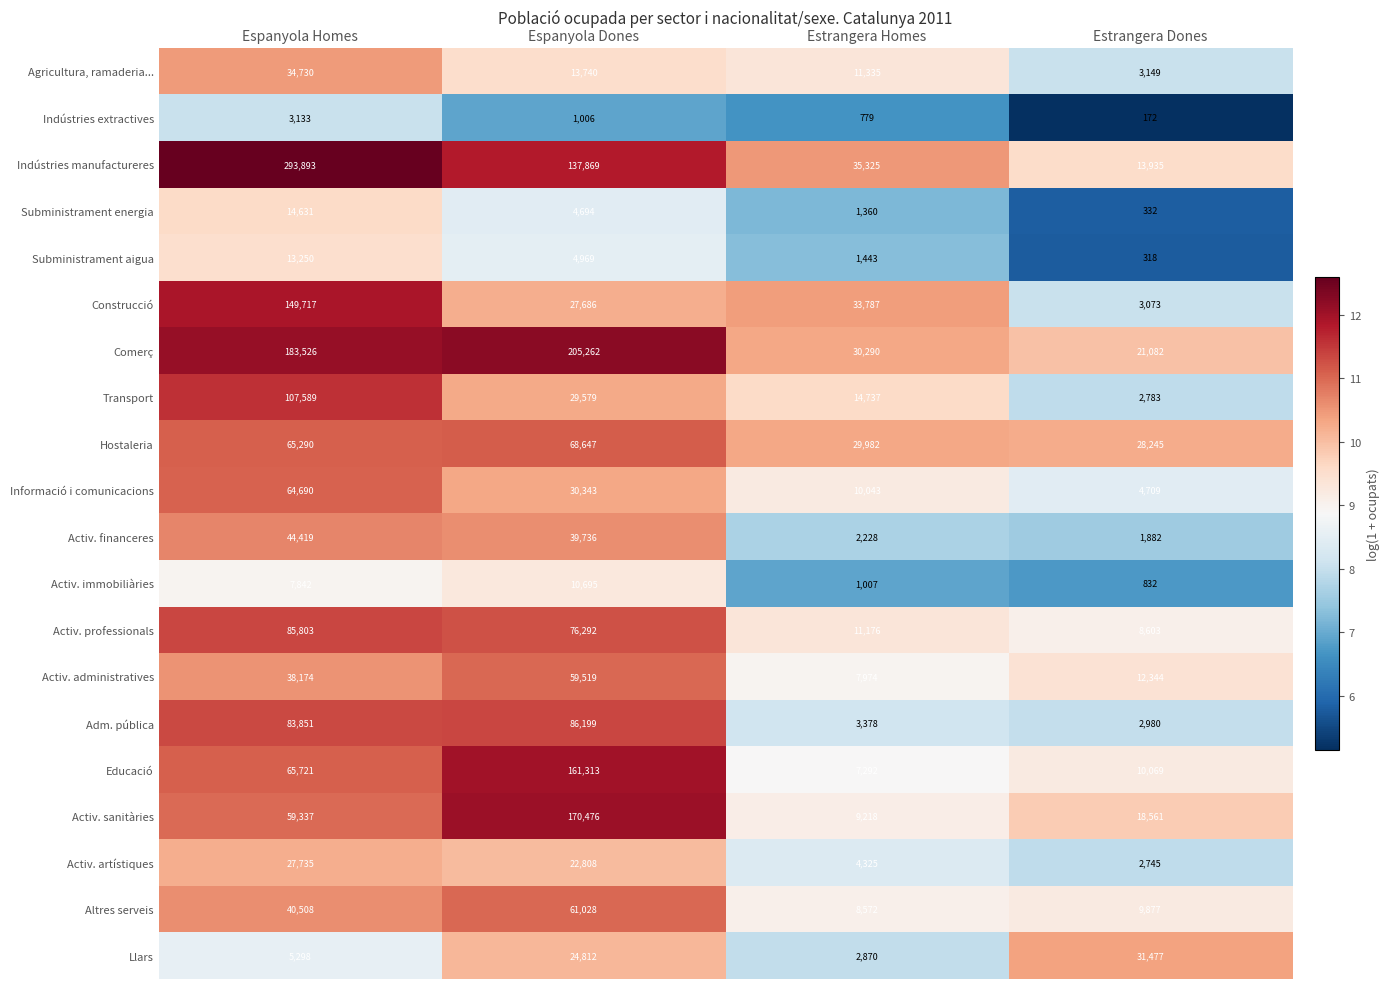

Rank the series by their maximum value, from highest to lowest.

Indústries manufactureres, Comerç, Activ. sanitàries, Educació, Construcció, Transport, Adm. pública, Activ. professionals, Hostaleria, Informació i comunicacions, Altres serveis, Activ. administratives, Activ. financeres, Agricultura, ramaderia..., Llars, Activ. artístiques, Subministrament energia, Subministrament aigua, Activ. immobiliàries, Indústries extractives